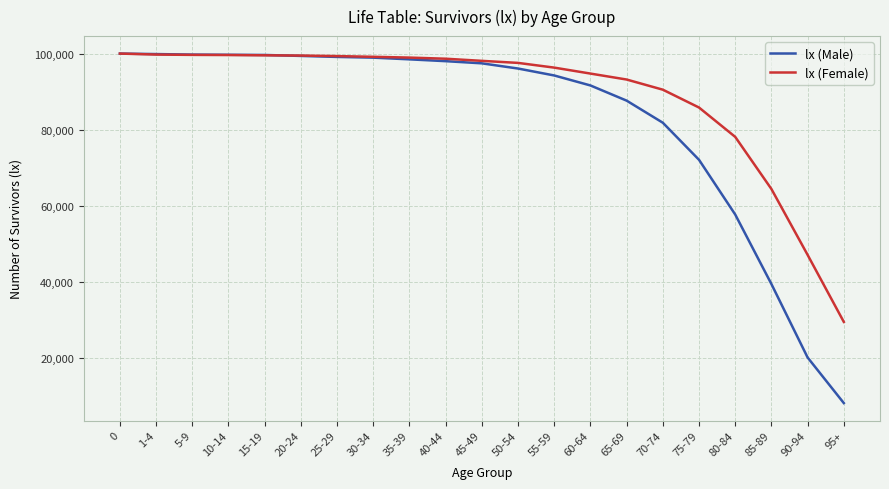

Rank the series by their average value, from highest to lowest.

lx (Female), lx (Male)